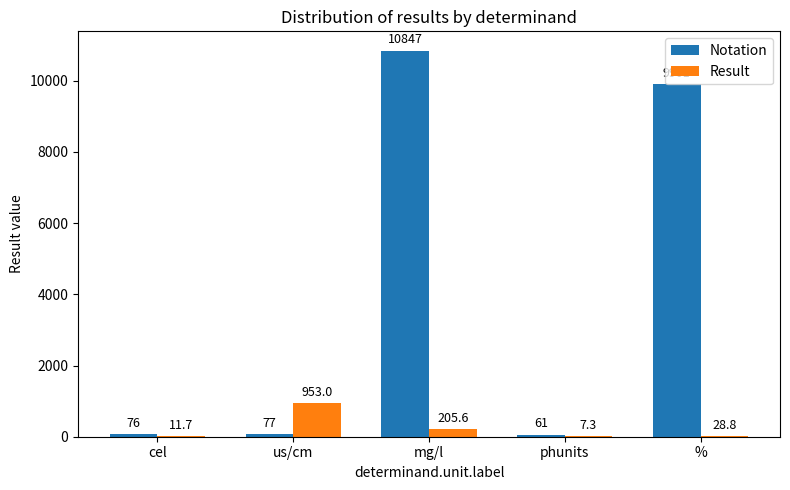

What is the sum of all Notation values?

20962.0